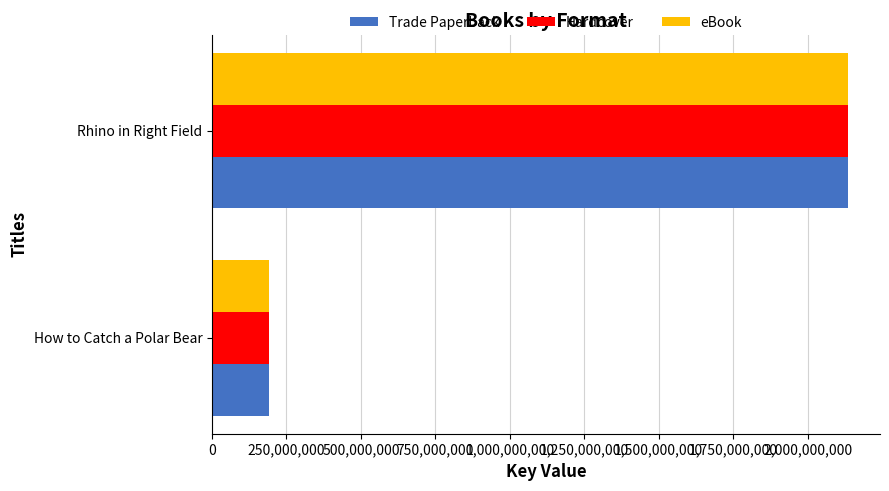

At which category does the chart reach its minimum across all series?

How to Catch a Polar Bear